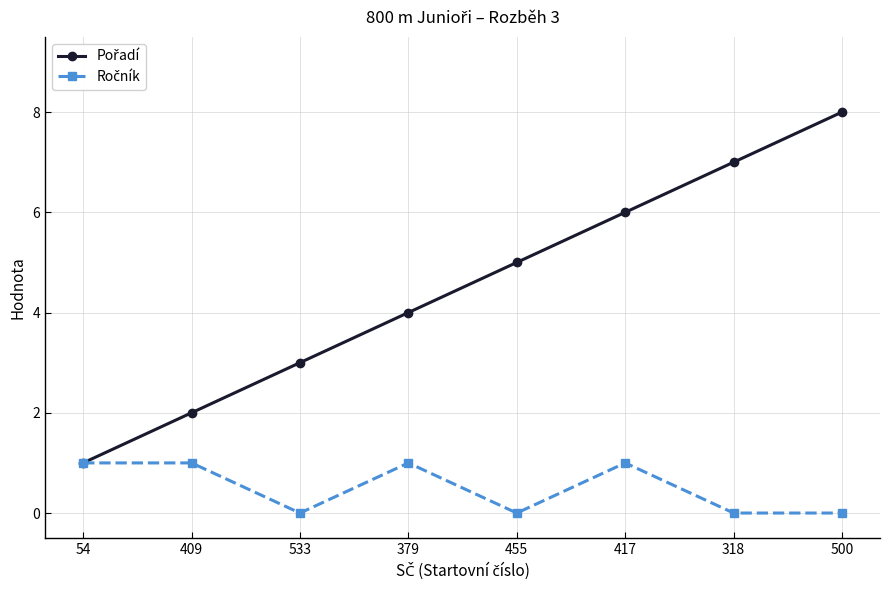

What is the label of the 6th point from the right?

533